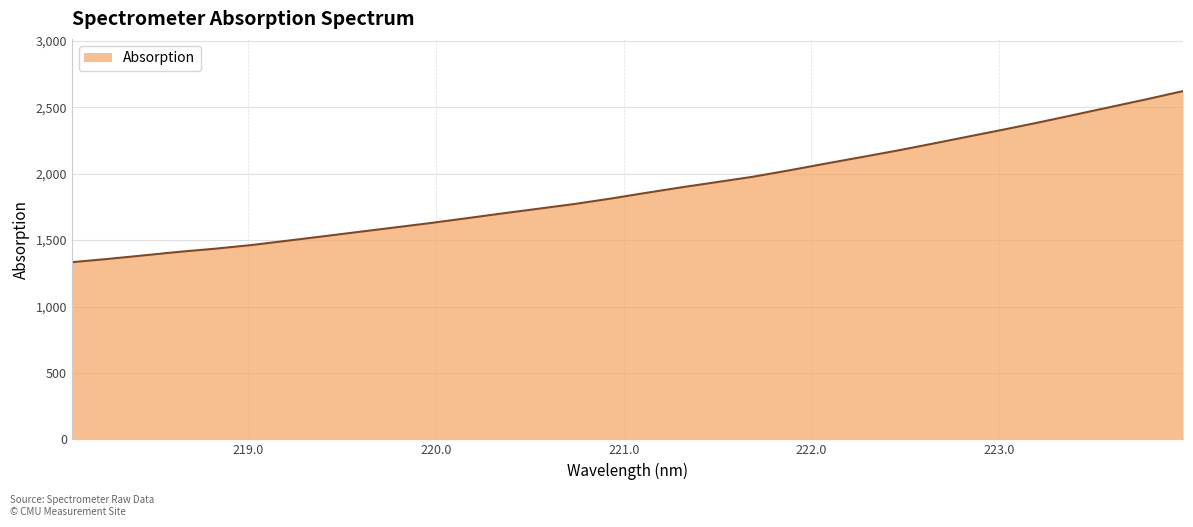

What is the difference between the maximum and minimum values?

1288.0